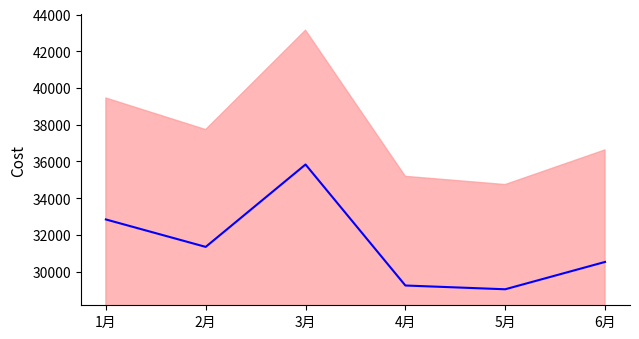

What is the difference between the maximum and minimum values?

6792.5